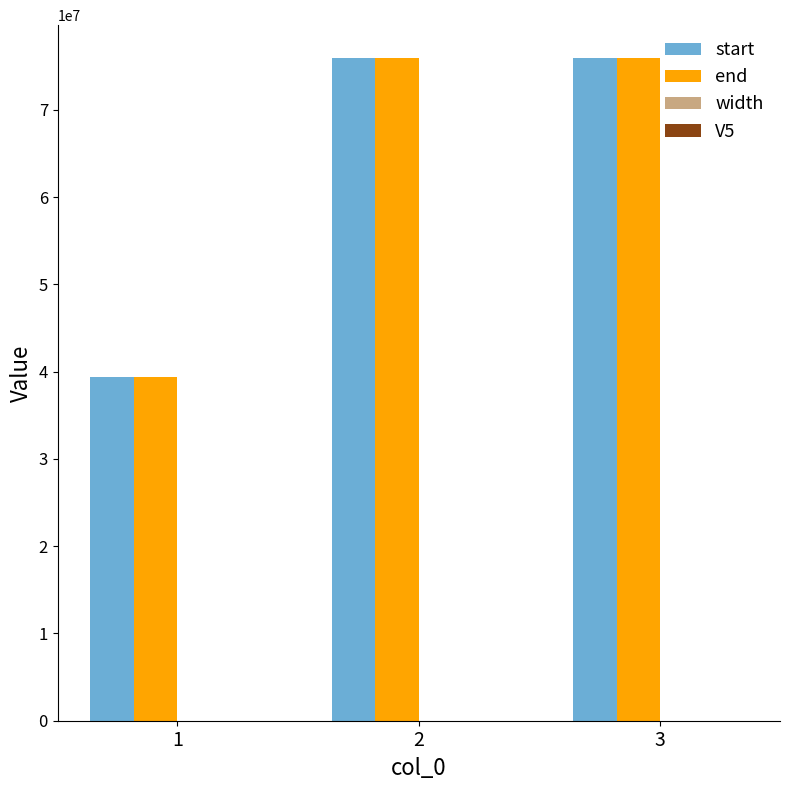

What is the maximum value shown in the chart?

75915967